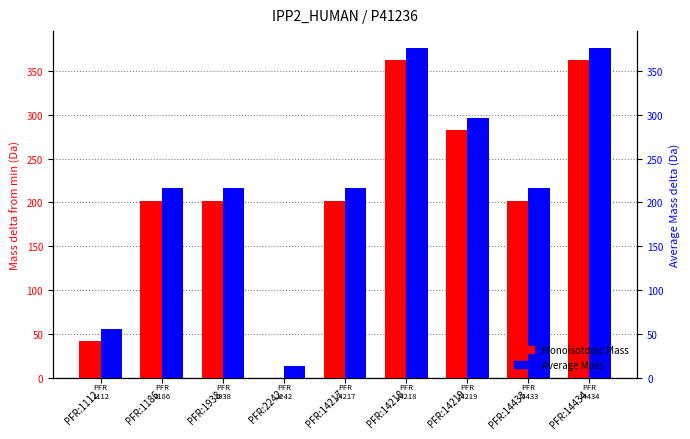

What are all the series names shown in the legend?

Monoisotopic Mass, Average Mass